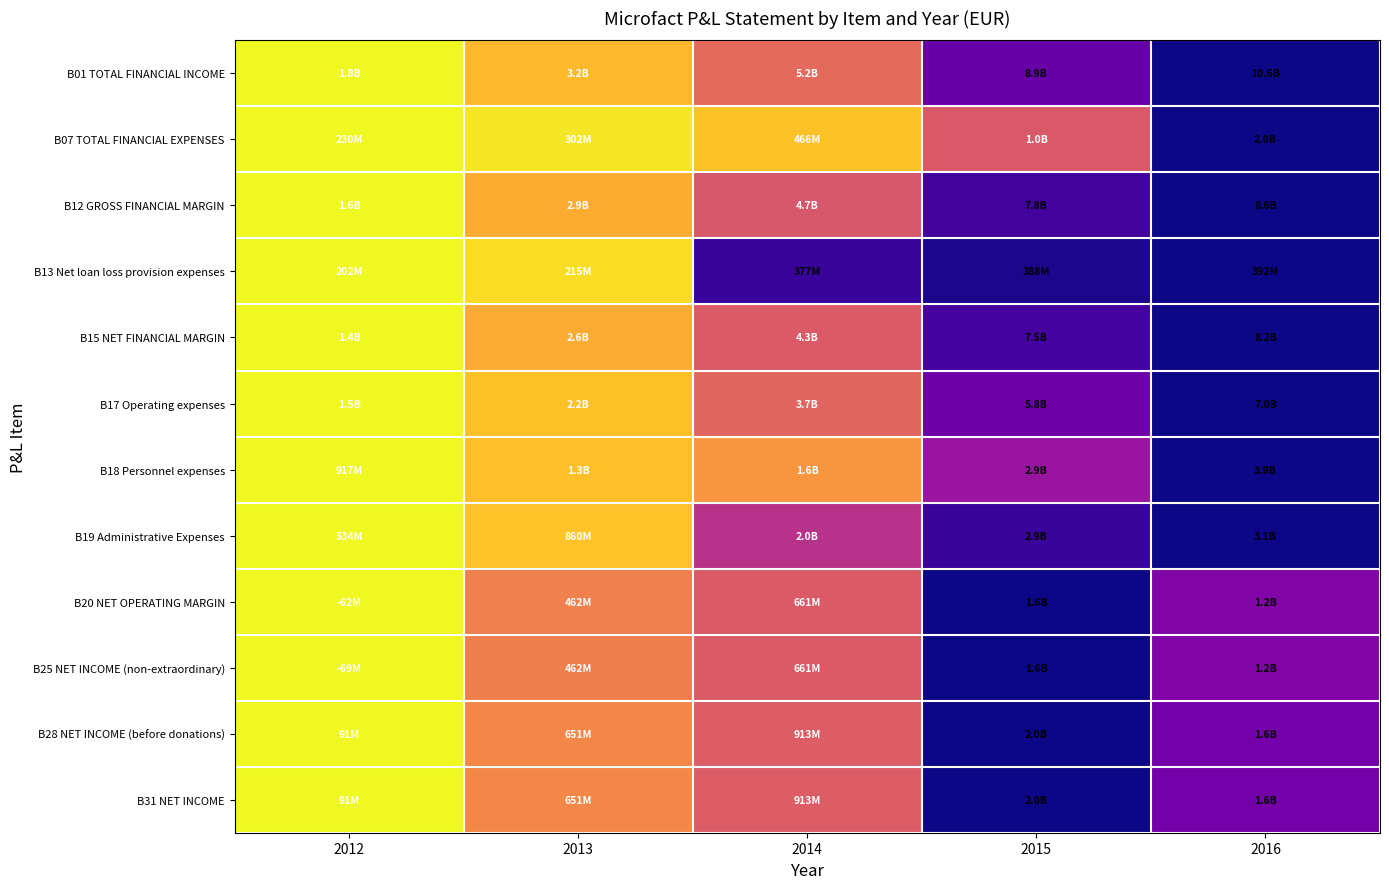

Which category has the highest value across all series?

2016